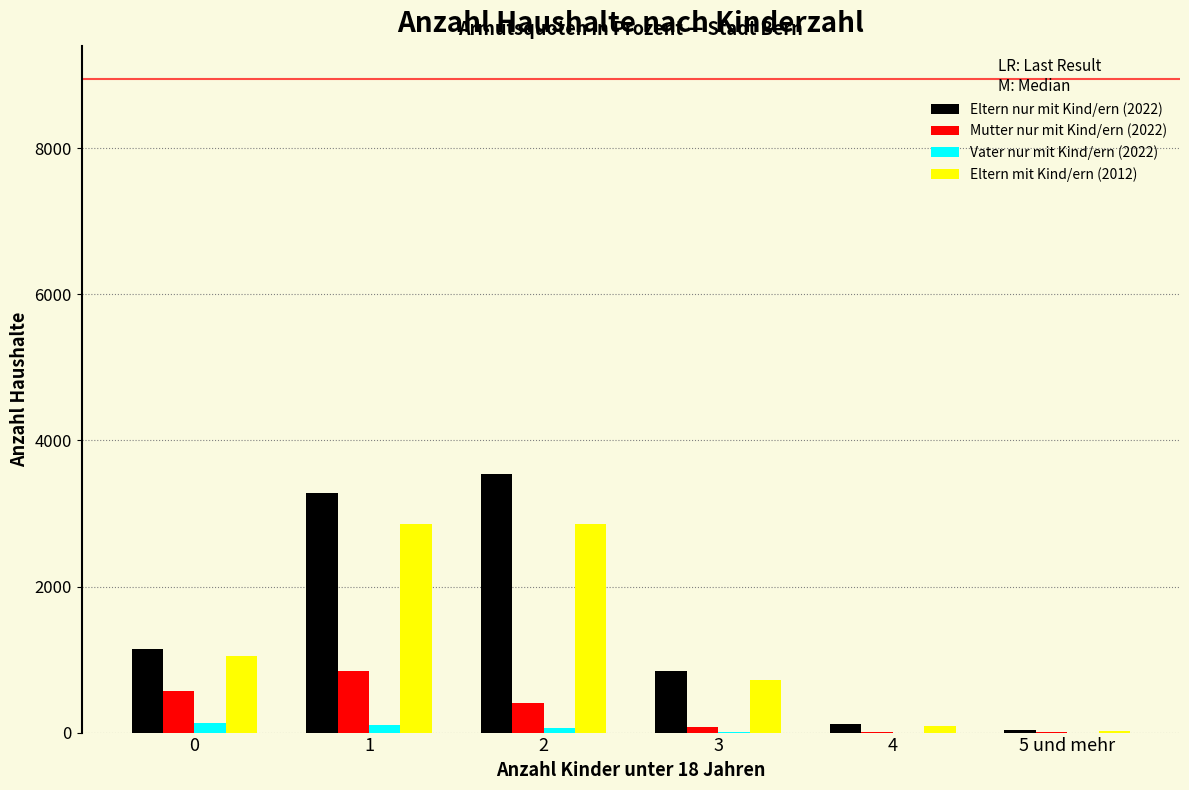

Is it true that Mutter nur mit Kind/ern (2022) equals 991 at 0?

False